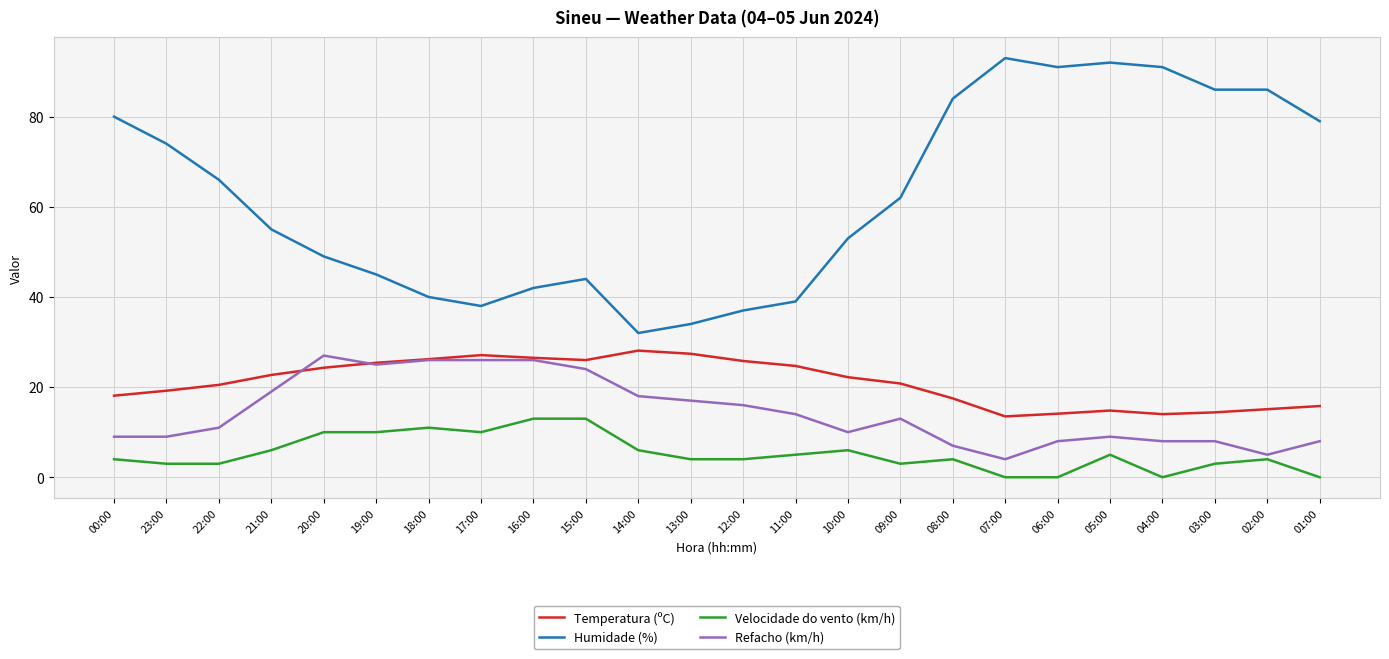

What is the difference between the maximum and minimum values in the Humidade (%) series?

61.0